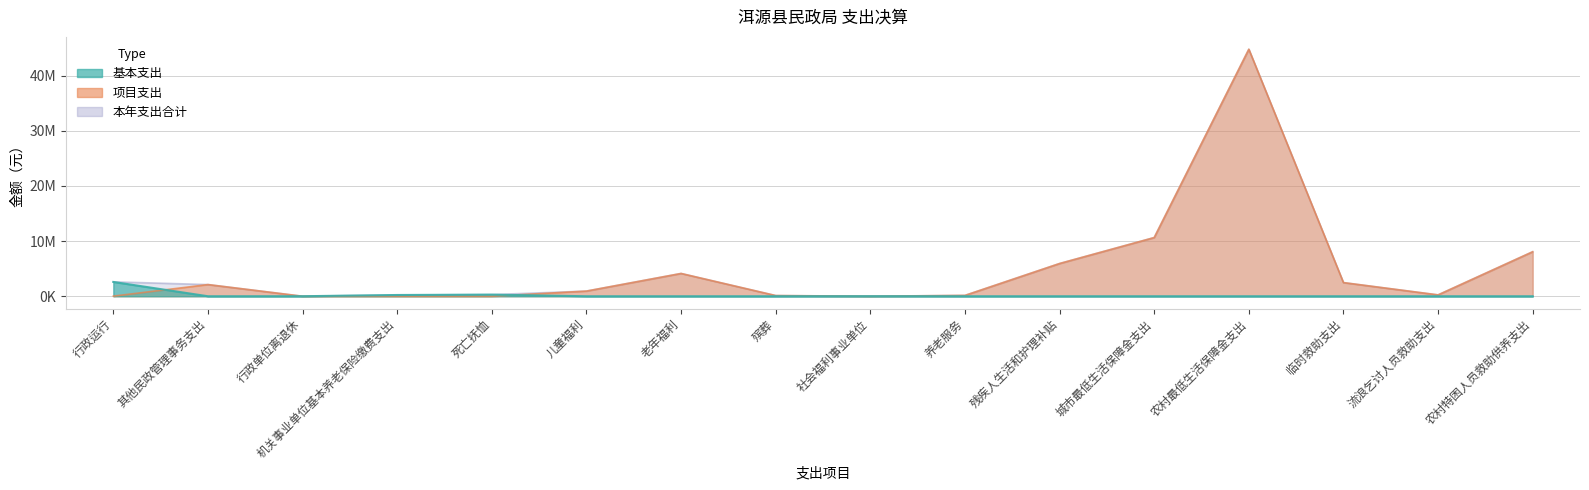

What is the sum of the 本年支出合计 values at 残疾人生活和护理补贴 and 行政单位离退休?

5943180.0